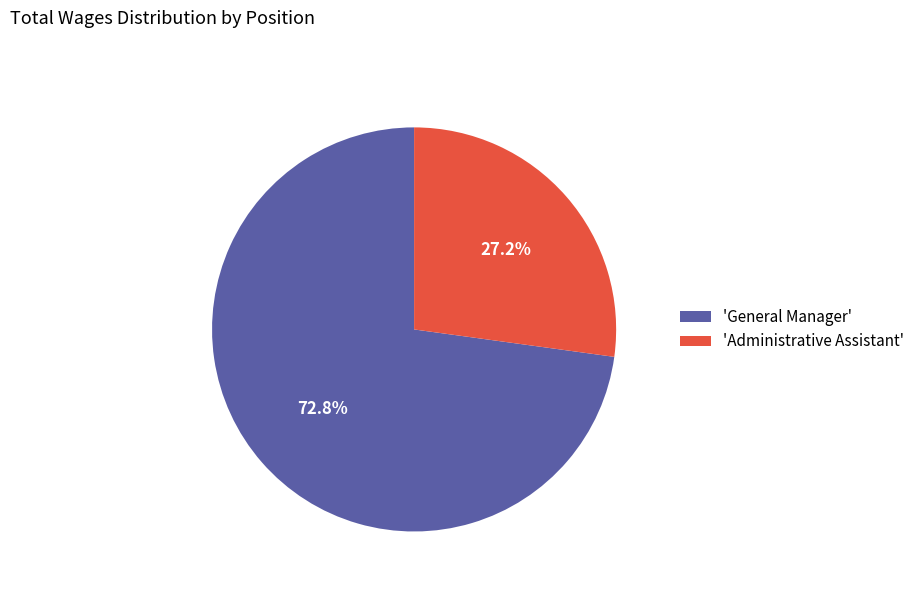

What percentage do 'General Manager' and 'Administrative Assistant' together represent?

100.0%